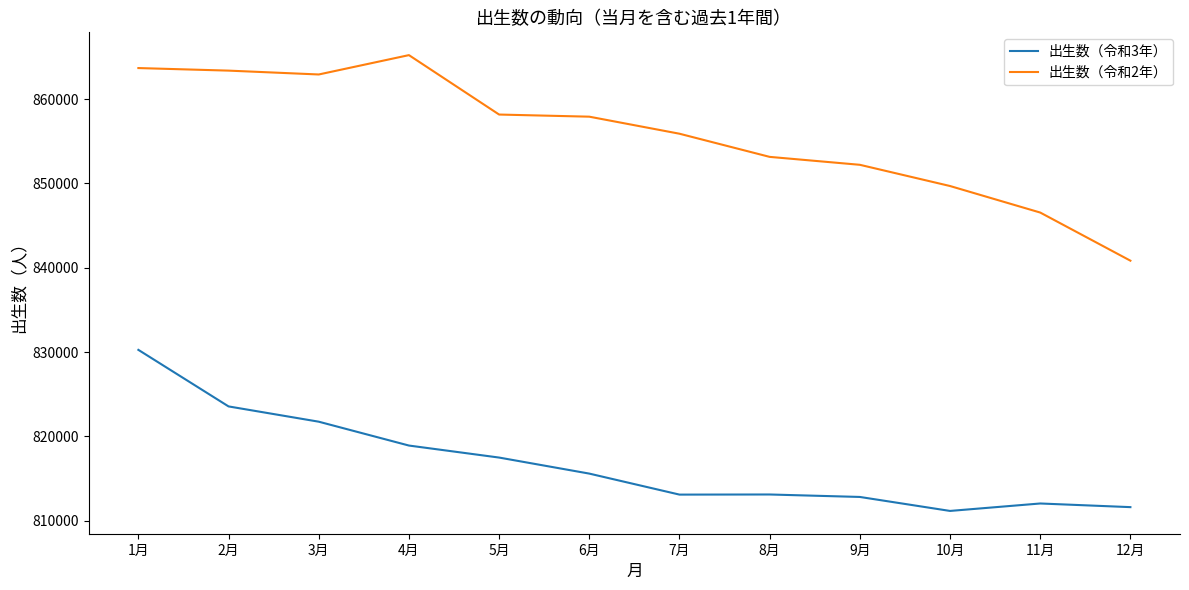

At how many categories does at least one series exceed 822507?

12